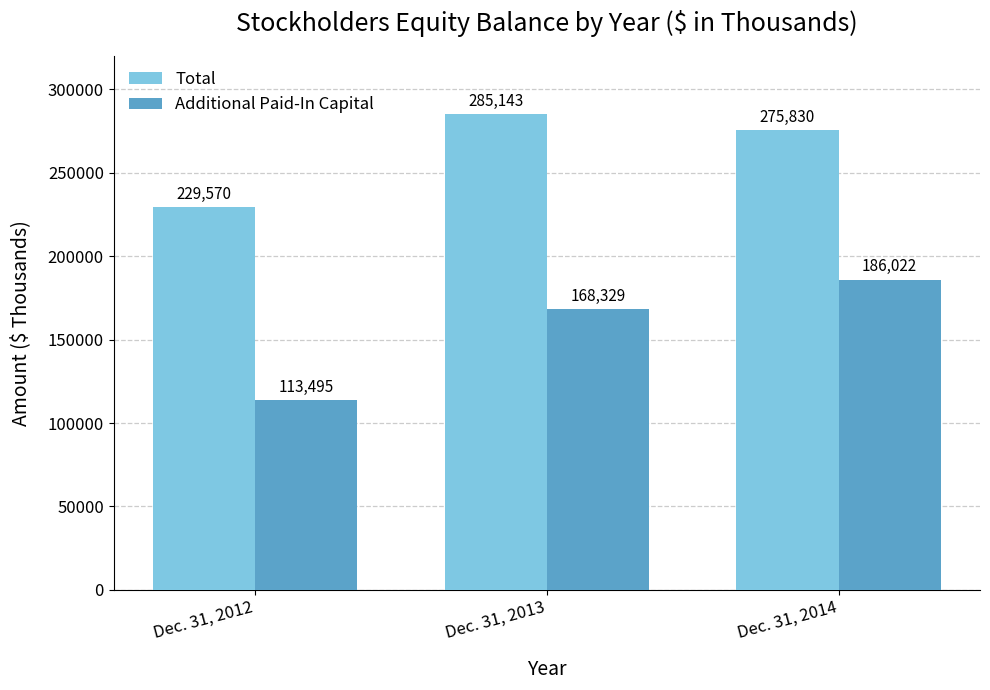

Count the number of categories in the chart.

3